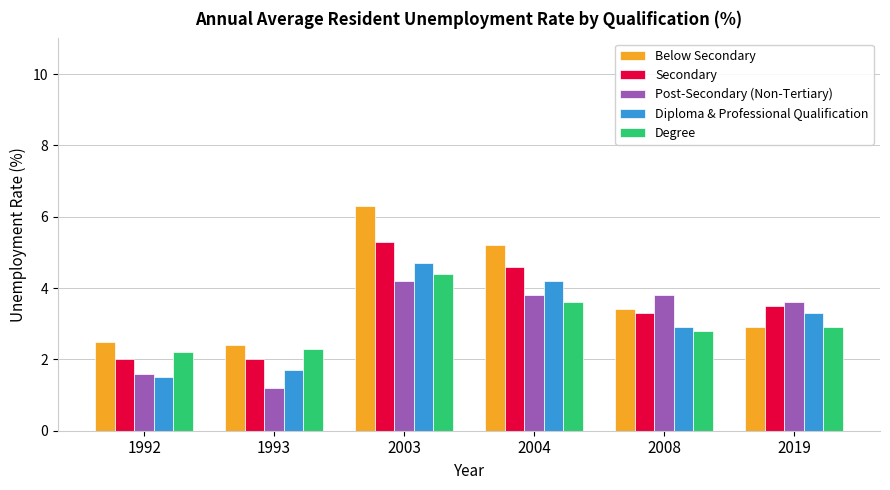

Which series has the largest total across all categories?

Below Secondary